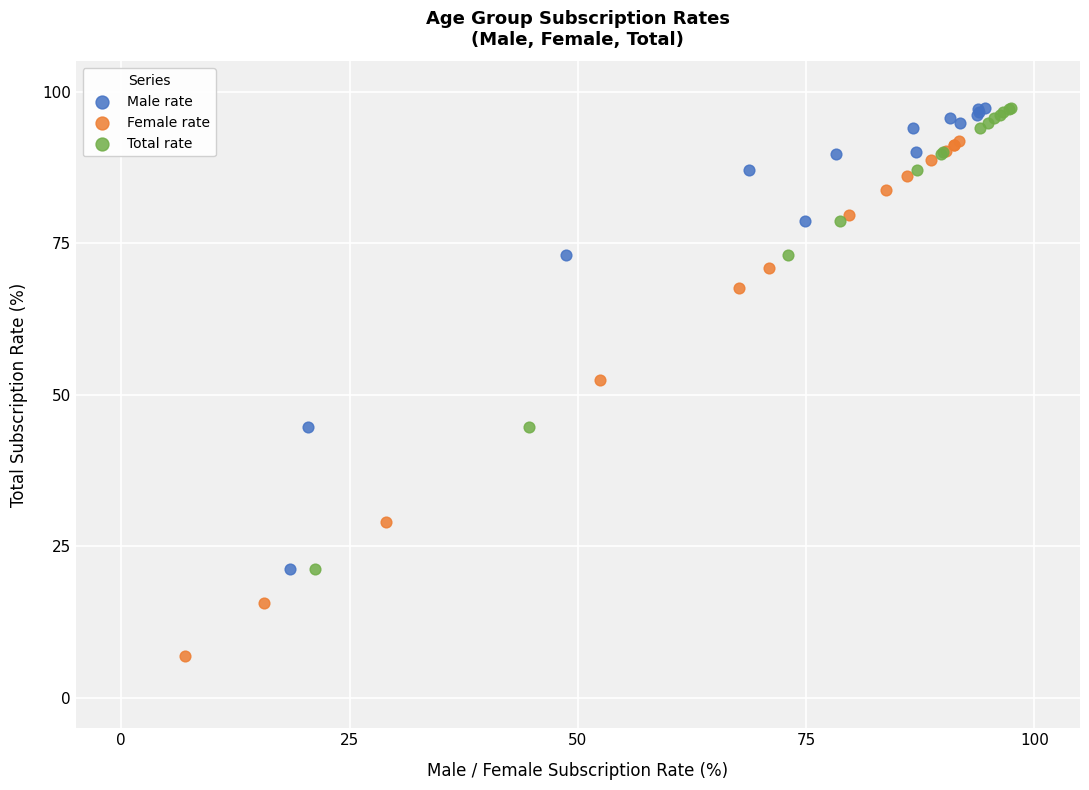

Which series has the widest spread of Y values?

Female rate